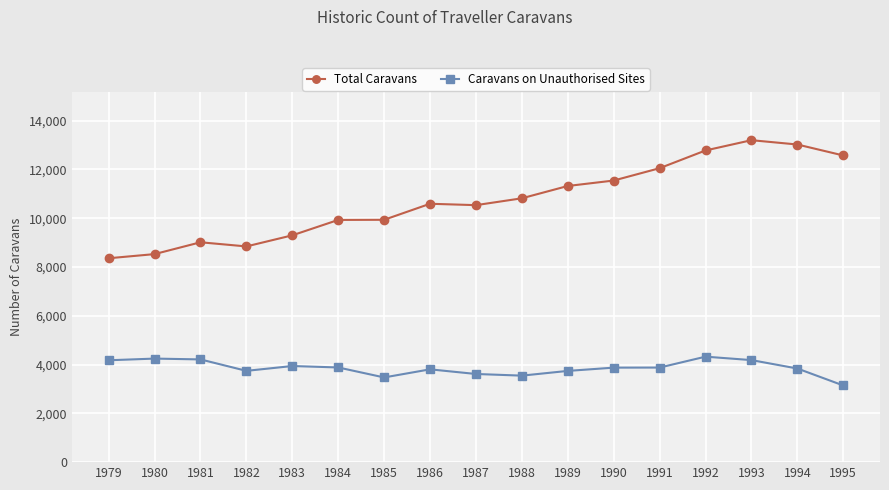

Is the value of Caravans on Unauthorised Sites at 1982 greater than the value of Total Caravans at 1992?

No